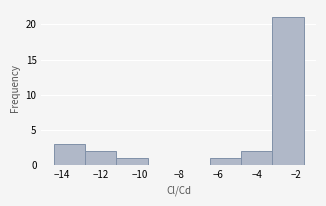

Reading left to right, transcribe this chart: for each bar, give the range it covers on the x-axis and its height. Neither the bar edges nor the heights are printed on the chart, so give them approximately, as read against the axes.

-14.4 to -12.8: 3
-12.8 to -11.2: 2
-11.2 to -9.6: 1
-9.6 to -8.0: 0
-8.0 to -6.4: 0
-6.4 to -4.8: 1
-4.8 to -3.2: 2
-3.2 to -1.6: 21